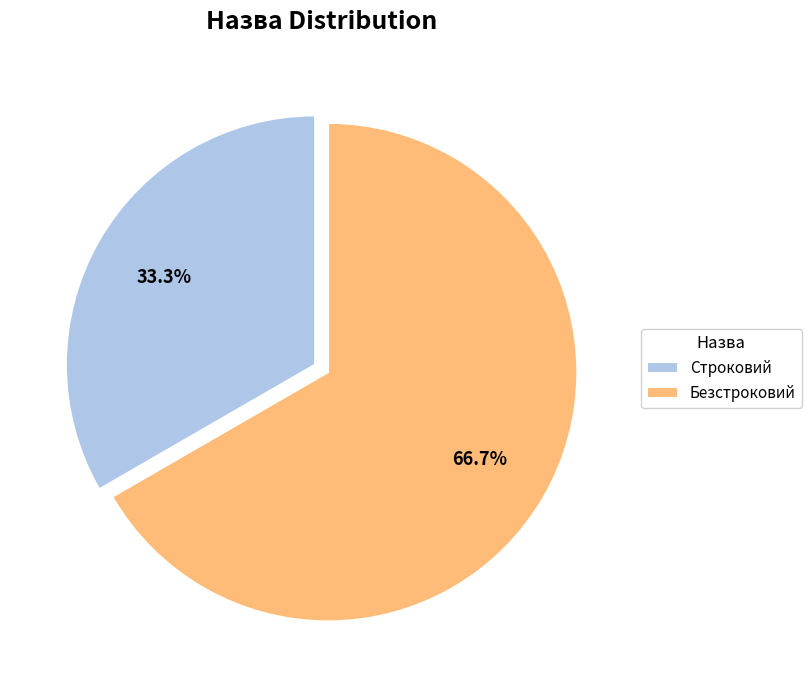

How many segments does this pie chart have?

2